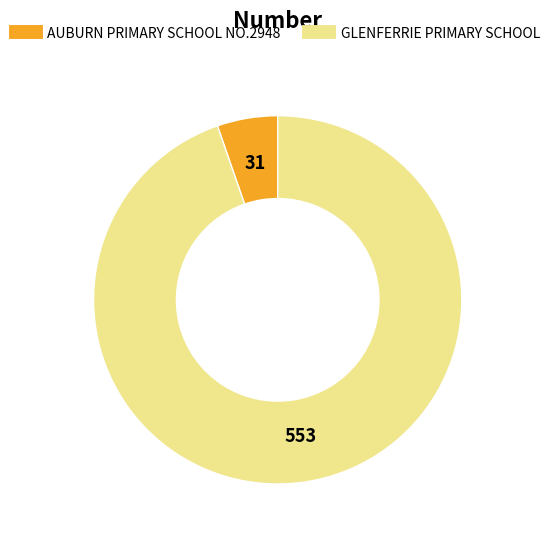

Which has a higher value, GLENFERRIE PRIMARY SCHOOL or AUBURN PRIMARY SCHOOL NO.2948?

GLENFERRIE PRIMARY SCHOOL